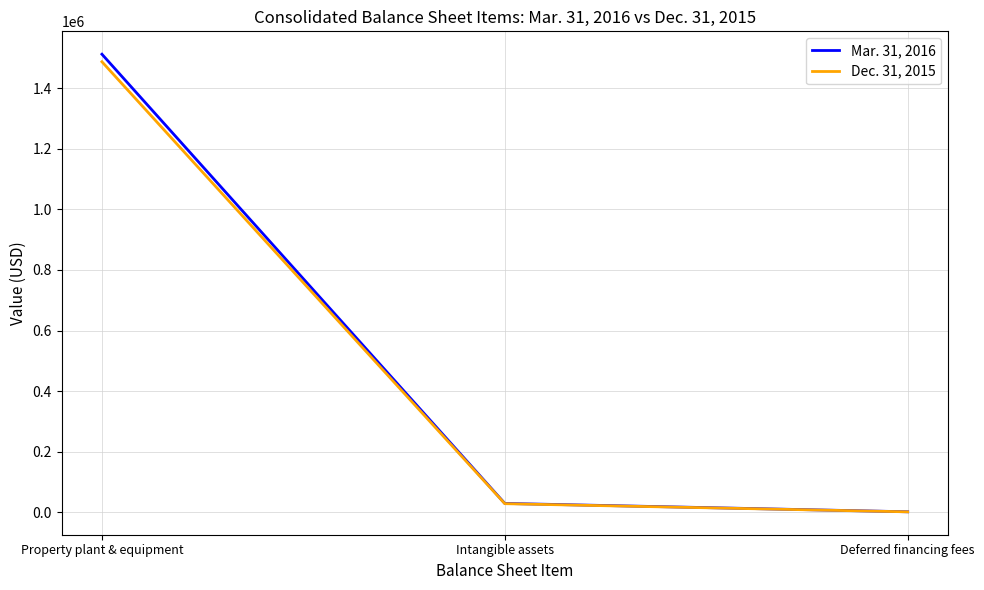

At which category is the sum across all series the highest?

Property plant & equipment